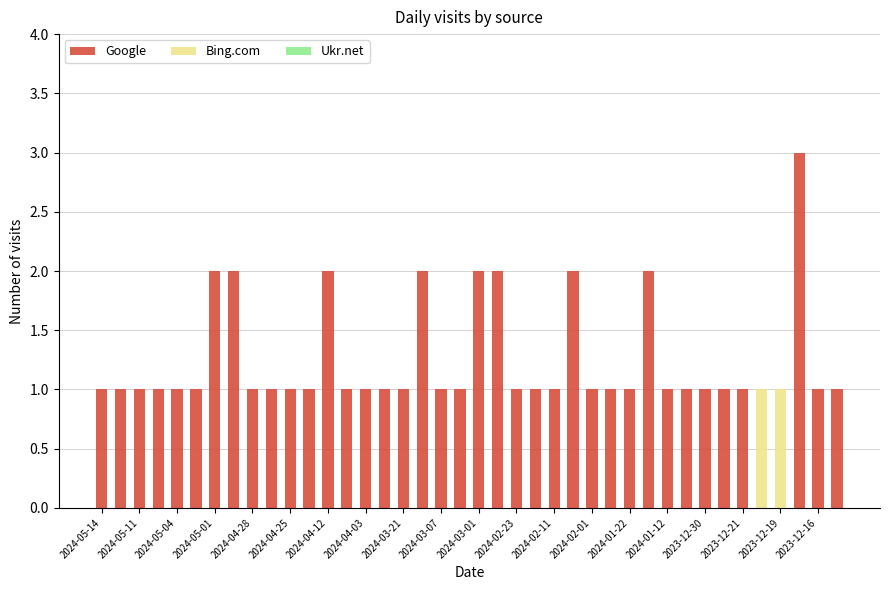

What is the highest value of the Google series?

3